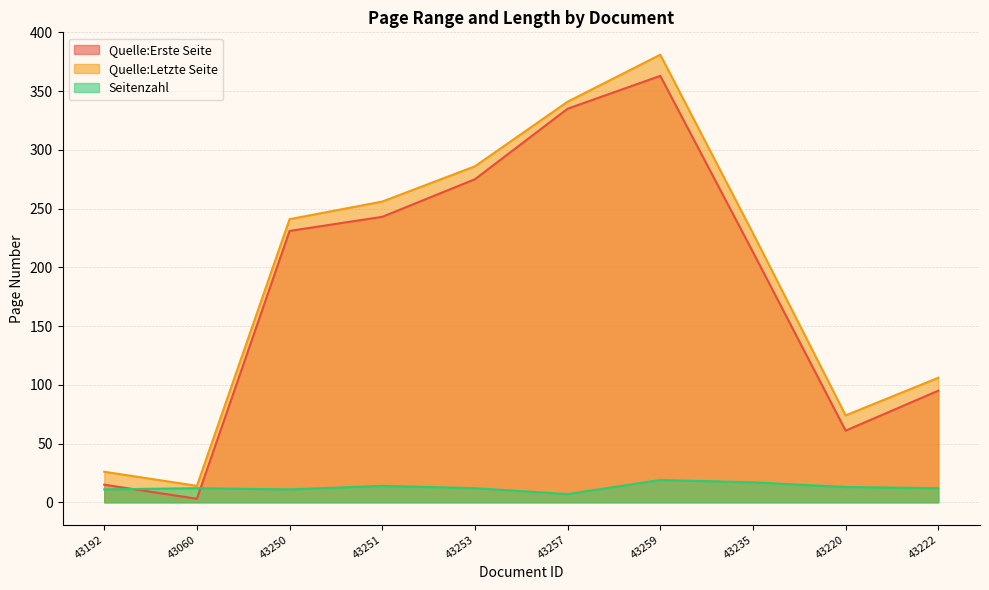

What is the maximum value shown in the chart?

381